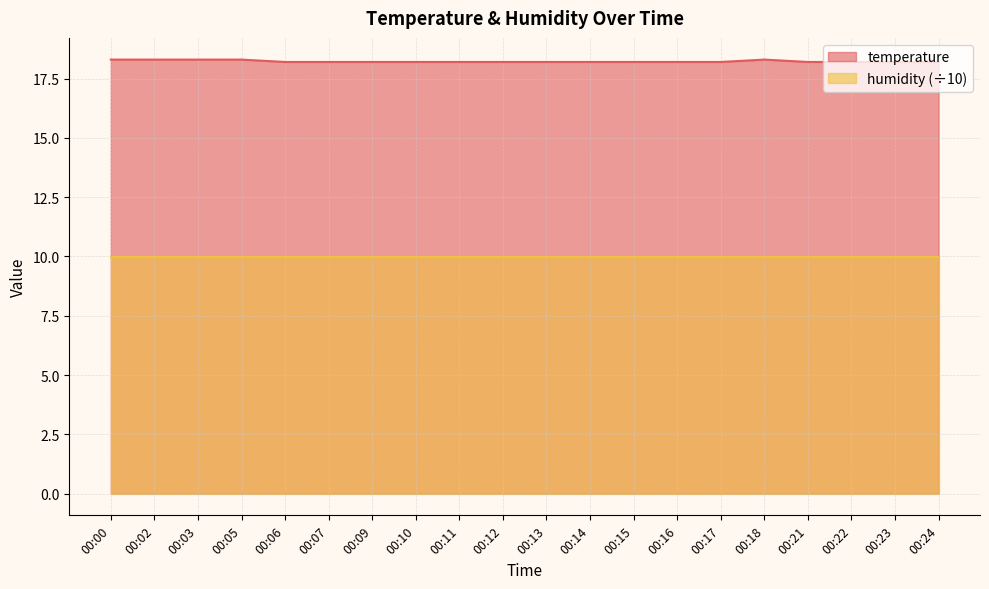

True or false: the data has more than 2 interior local peaks.

False